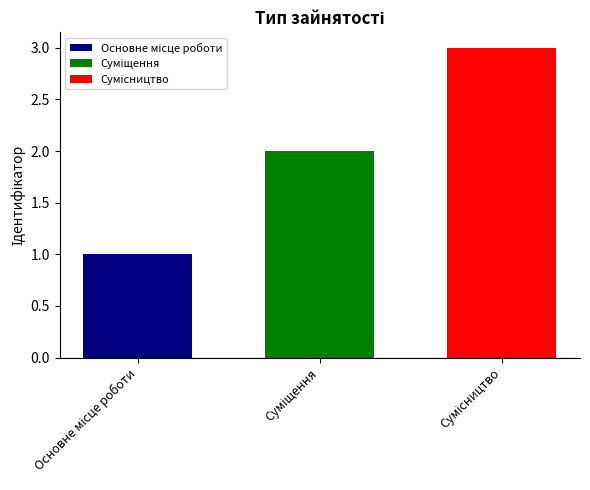

How many categories are shown in the chart?

1